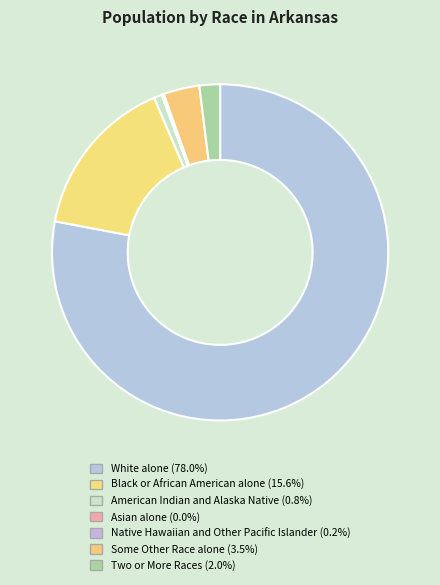

What is the majority slice?

White alone